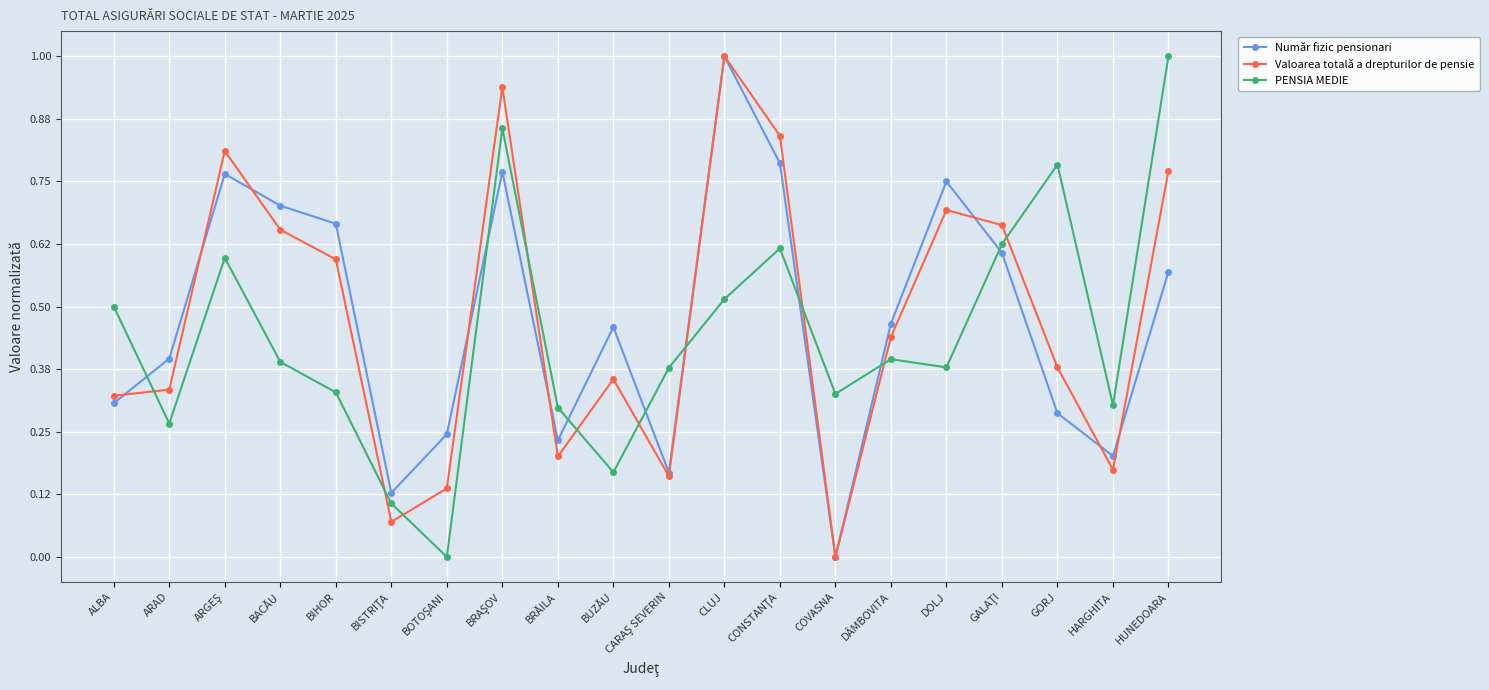

In Număr fizic pensionari, how many points are lower than both neighbors (excluding endpoints)?

5